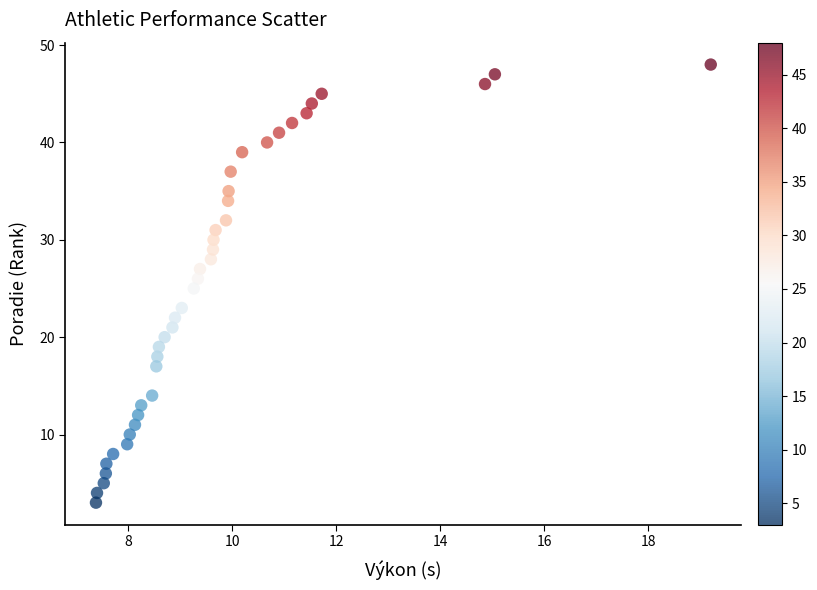

What is the range of Y values (max minus min)?

45